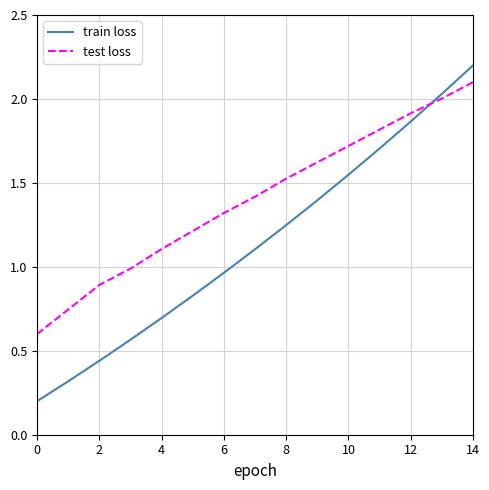

True or false: train loss has more than 1 interior local peaks.

False